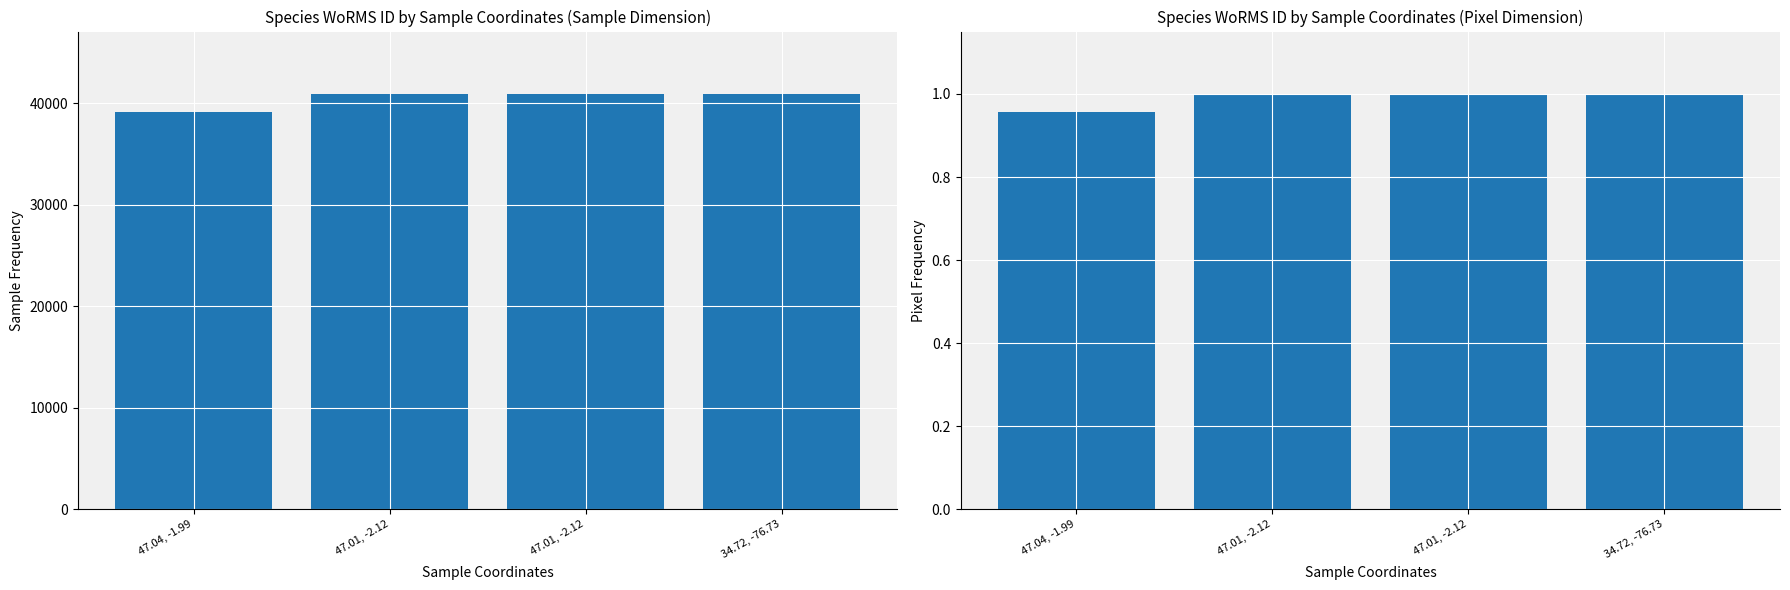

Rank the categories by value from lowest to highest.

47.04, -1.99, 47.01, -2.12, 47.01, -2.12, 34.72, -76.73